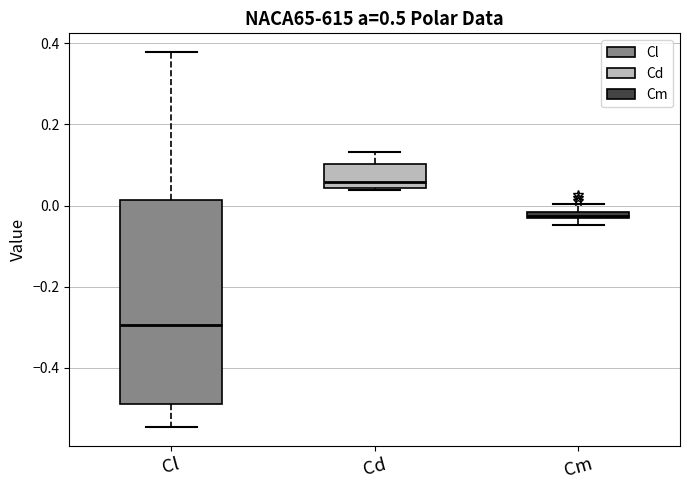

Where does the upper whisker of the box for Cd end on the y-axis? The values are not printed on the chart, so give them approximately, as read against the axis.

0.14